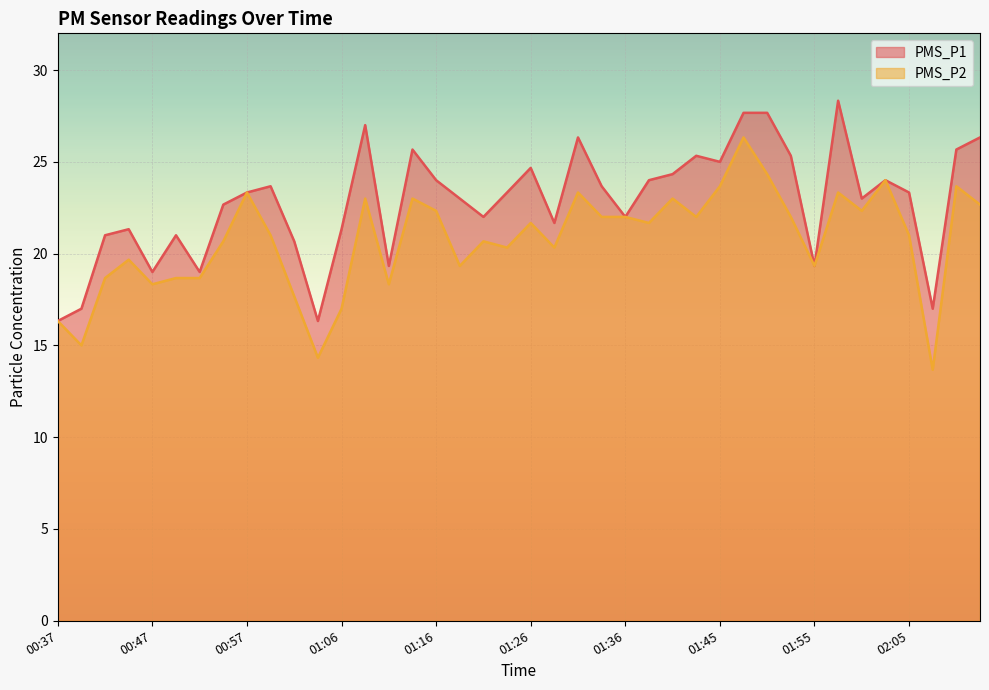

At which label does PMS_P1 reach its minimum?

00:37